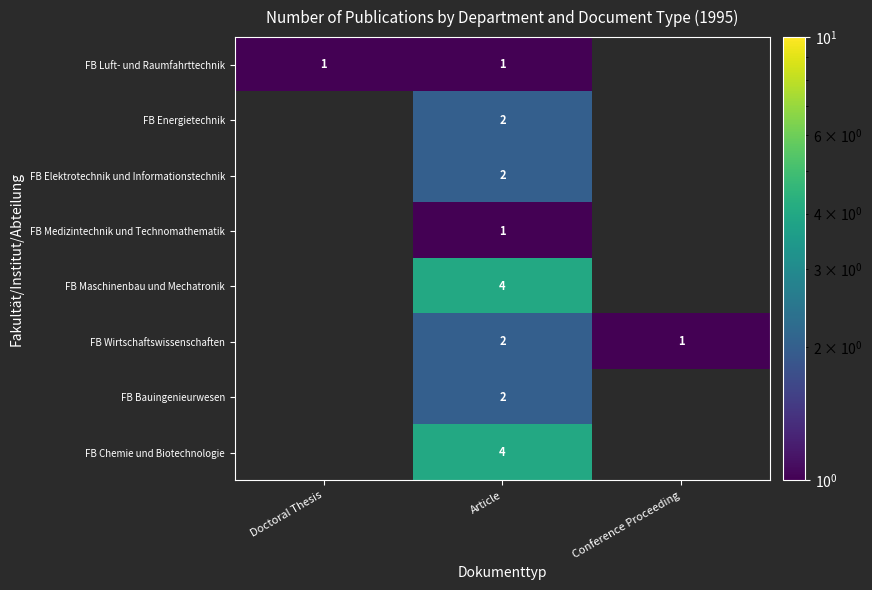

The value of FB Luft- und Raumfahrttechnik at Article is 1. True or false?

True